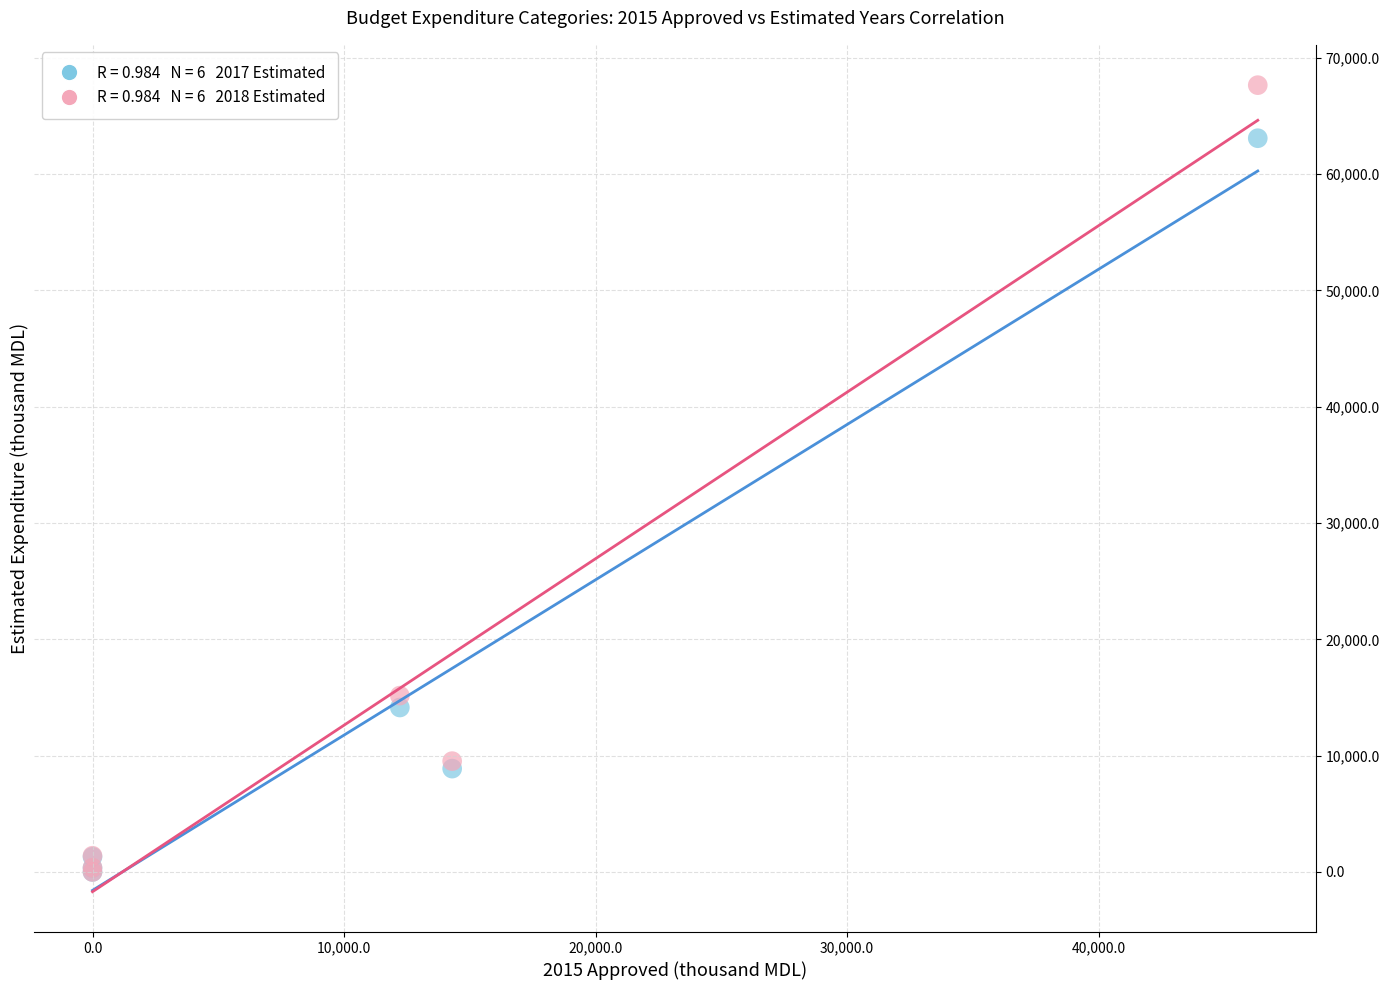

Across all series, what Y value is closest to 33827?

15164.2